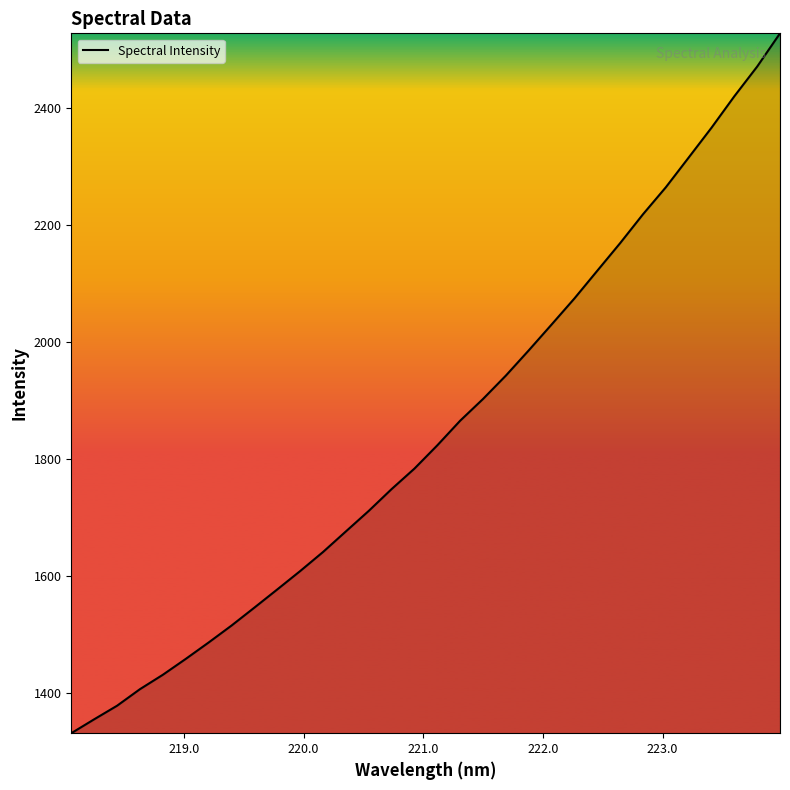

What is the difference between the maximum and minimum values?

1198.1